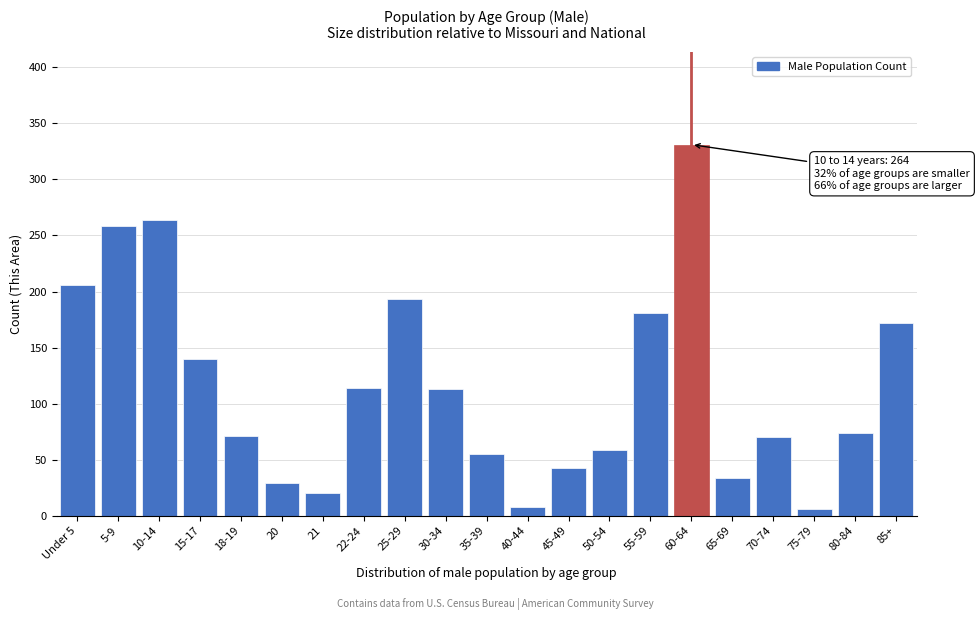

What position from the left is 80-84?

20